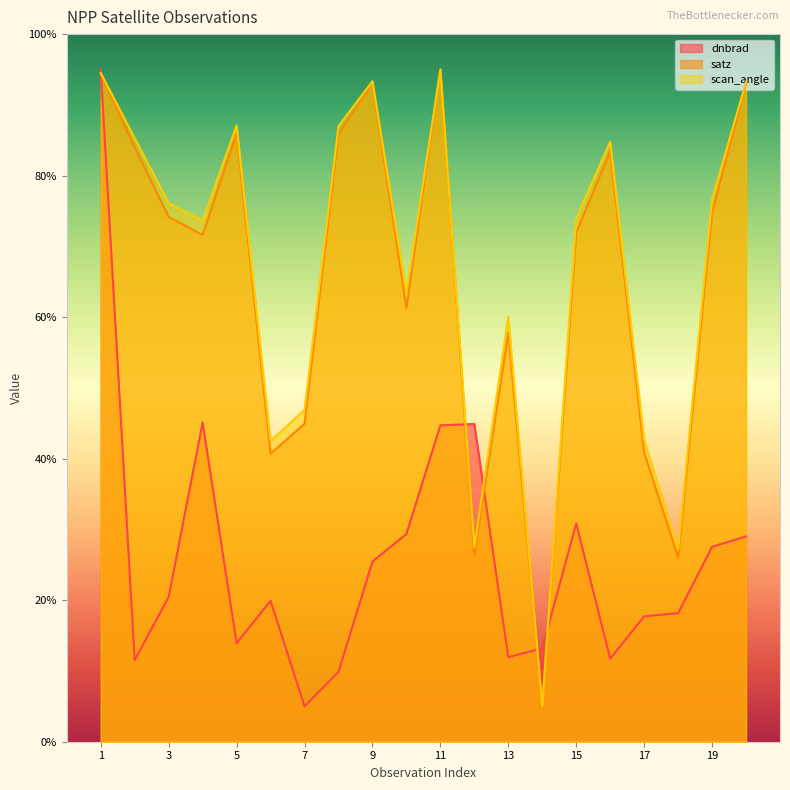

Reading left to right, transcribe all the data shown in this chart.

dnbrad: 1=95.0	2=11.5	3=20.5	4=45.1	5=13.9	6=19.9	7=5.0	8=9.9	9=25.5	10=29.4	11=44.7	12=44.9	13=11.9	14=13.2	15=30.9	16=11.7	17=17.7	18=18.2	19=27.5	20=29.0
satz: 1=94.4	2=84.0	3=74.2	4=71.6	5=86.0	6=40.7	7=45.0	8=85.9	9=93.0	10=61.3	11=95.0	12=26.3	13=57.9	14=5.0	15=72.0	16=83.4	17=40.9	18=26.0	19=74.8	20=92.9
scan_angle: 1=94.5	2=85.3	3=76.1	4=73.6	5=87.1	6=42.5	7=46.9	8=87.0	9=93.3	10=63.5	11=95.0	12=27.5	13=60.0	14=5.0	15=74.0	16=84.8	17=42.7	18=27.2	19=76.7	20=93.2